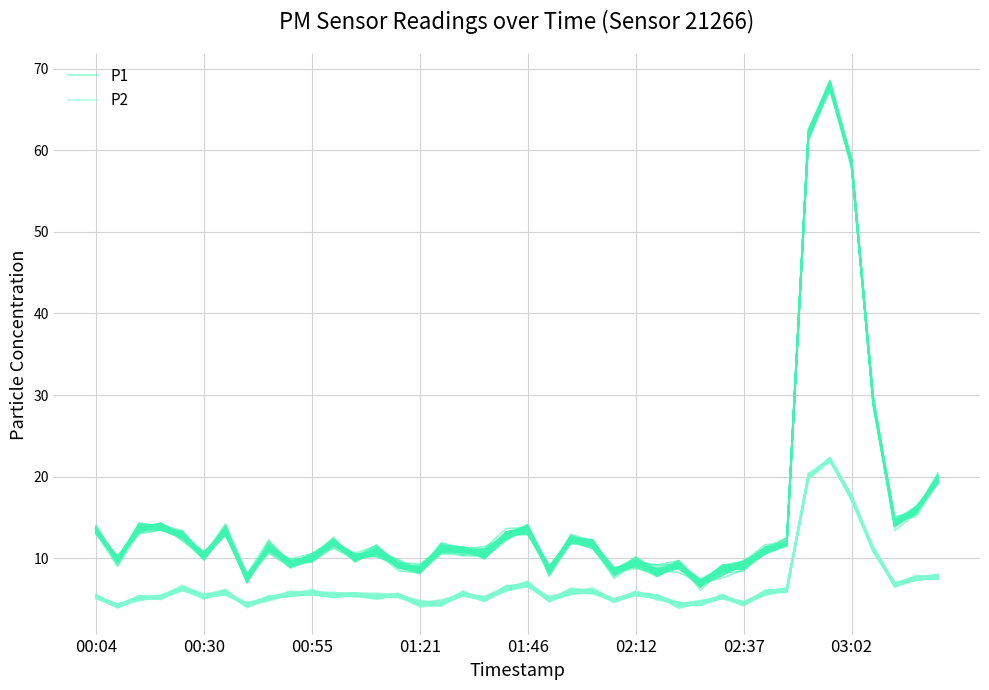

Which series has the largest total across all categories?

P1